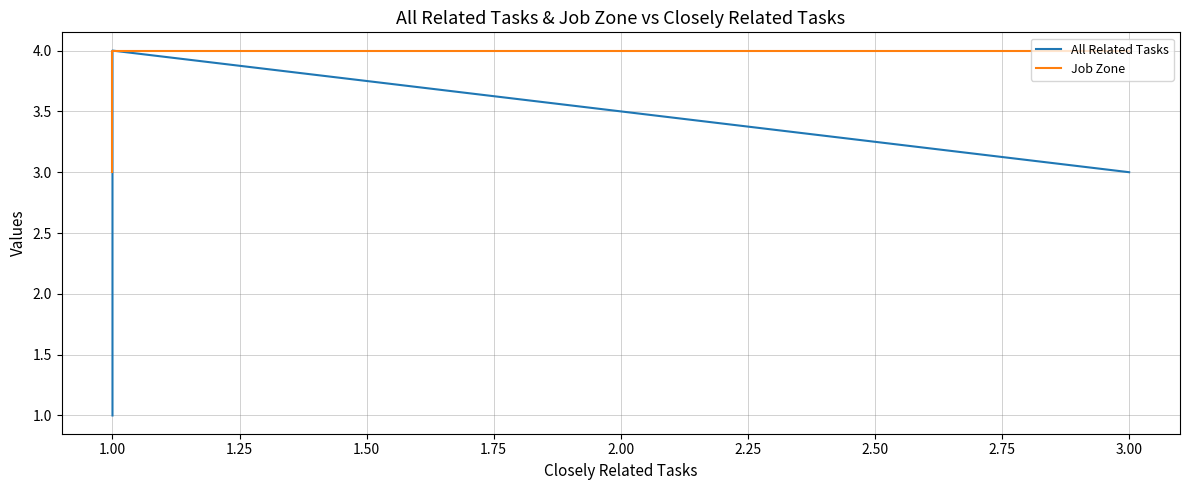

True or false: All Related Tasks and Job Zone cross at least once.

False